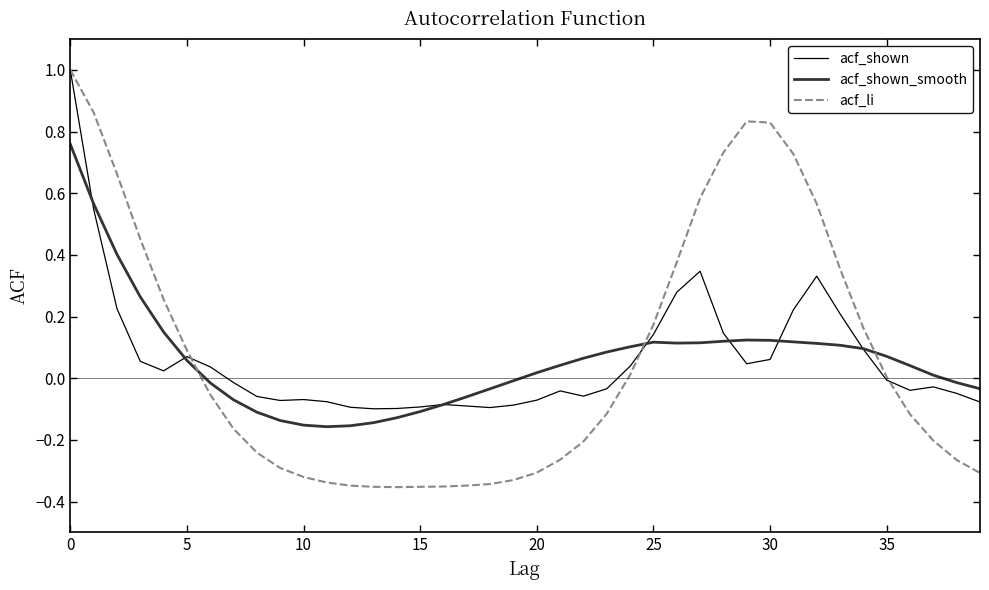

What is the maximum value for acf_shown?

1.0